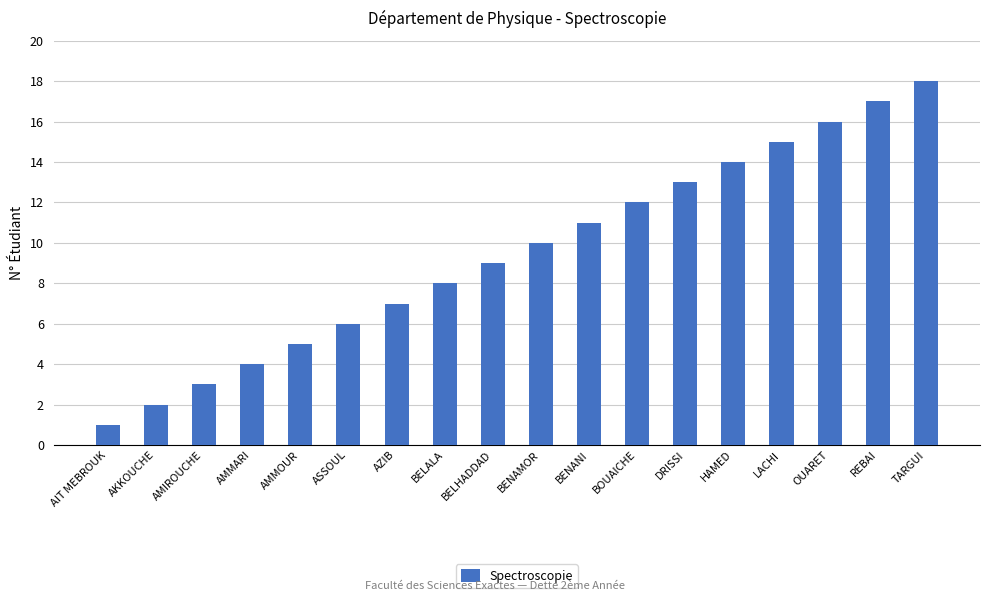

Which label corresponds to the largest value in the chart?

TARGUI